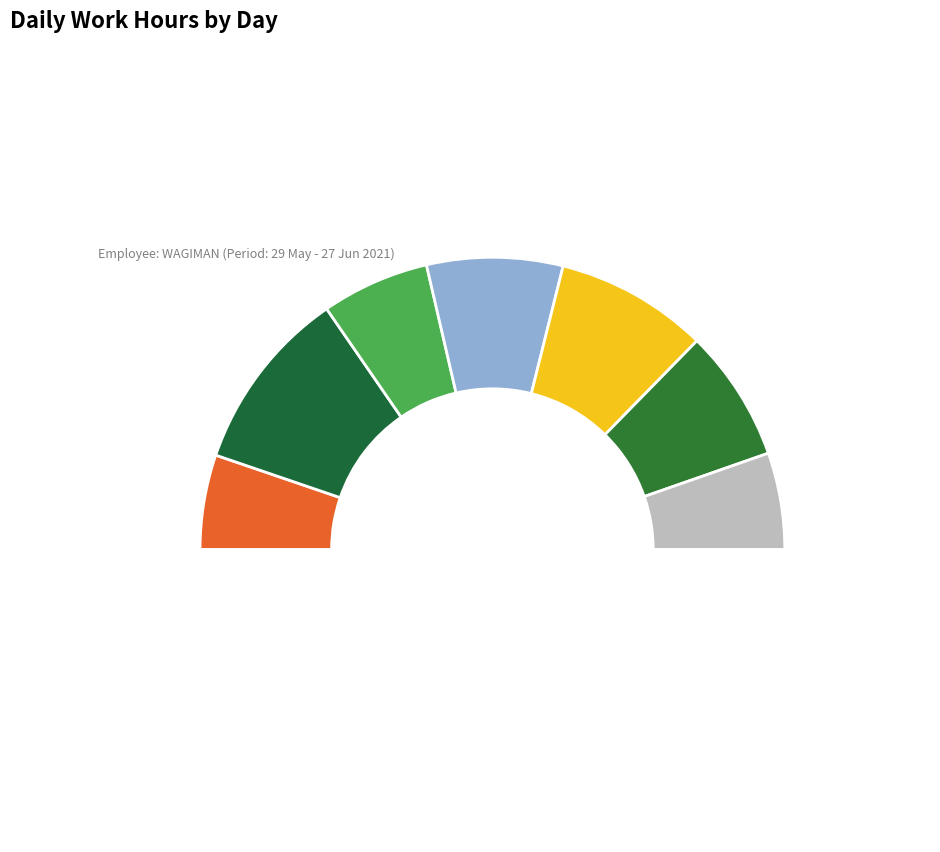

To the nearest percent, what is the difference between the largest and smallest slice percentages?

10%